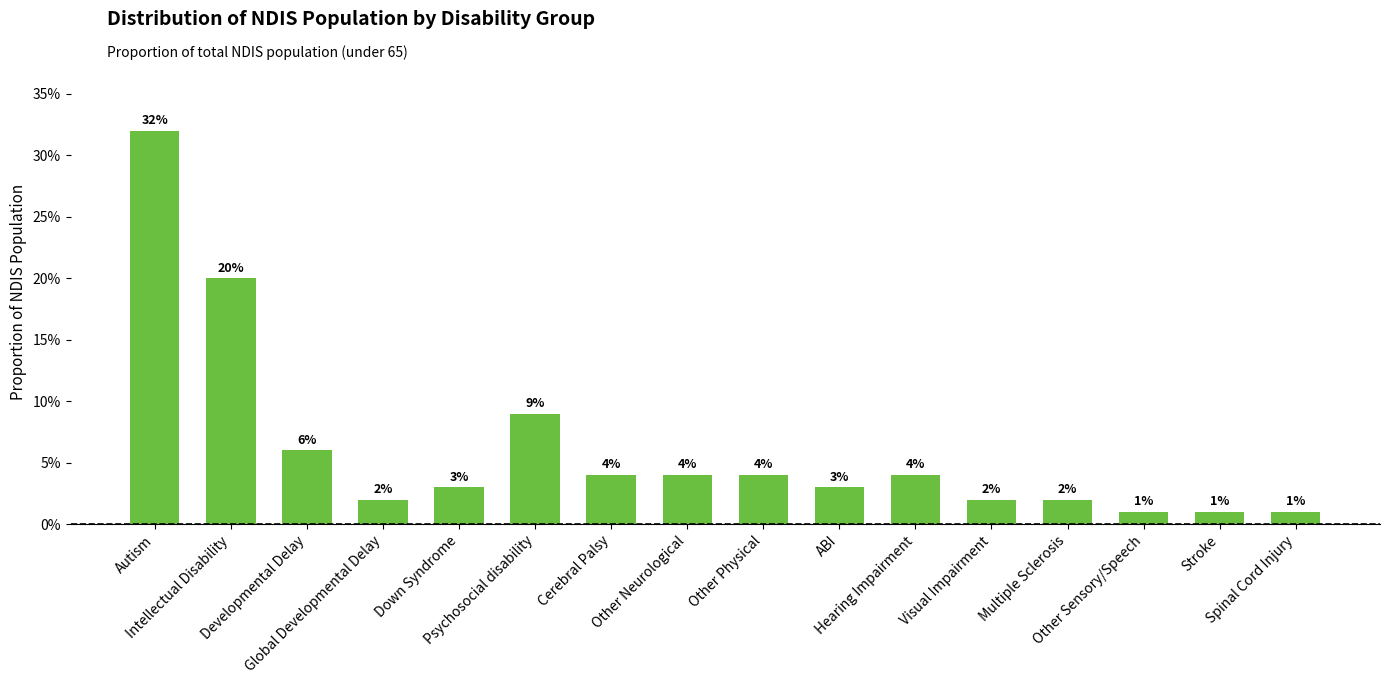

How many bars are there in total?

16